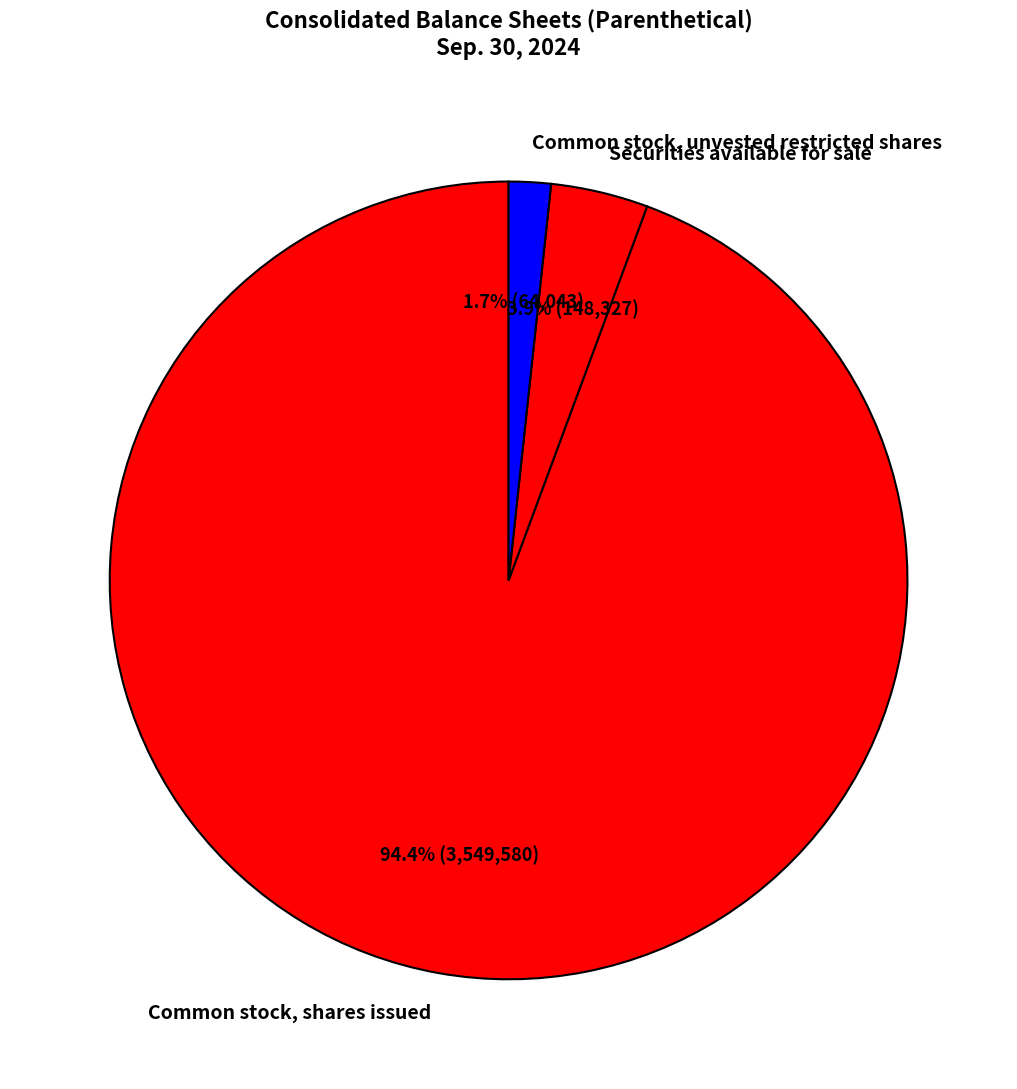

Which category accounts for the majority?

Common stock, shares issued